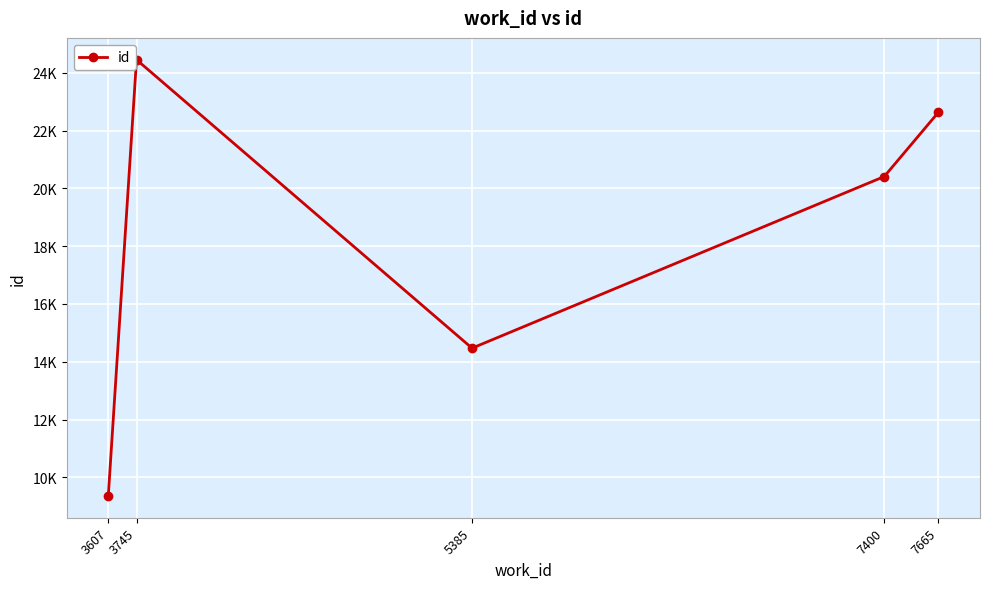

Reading right to left, extract all data points from this chart.

22640	20413	14471	24457	9356